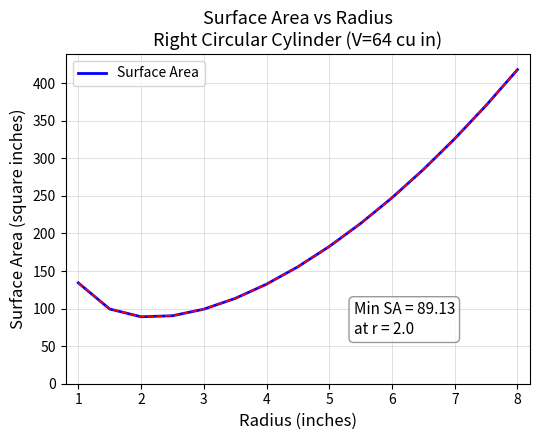

What is the difference between the maximum and minimum values?

329.0